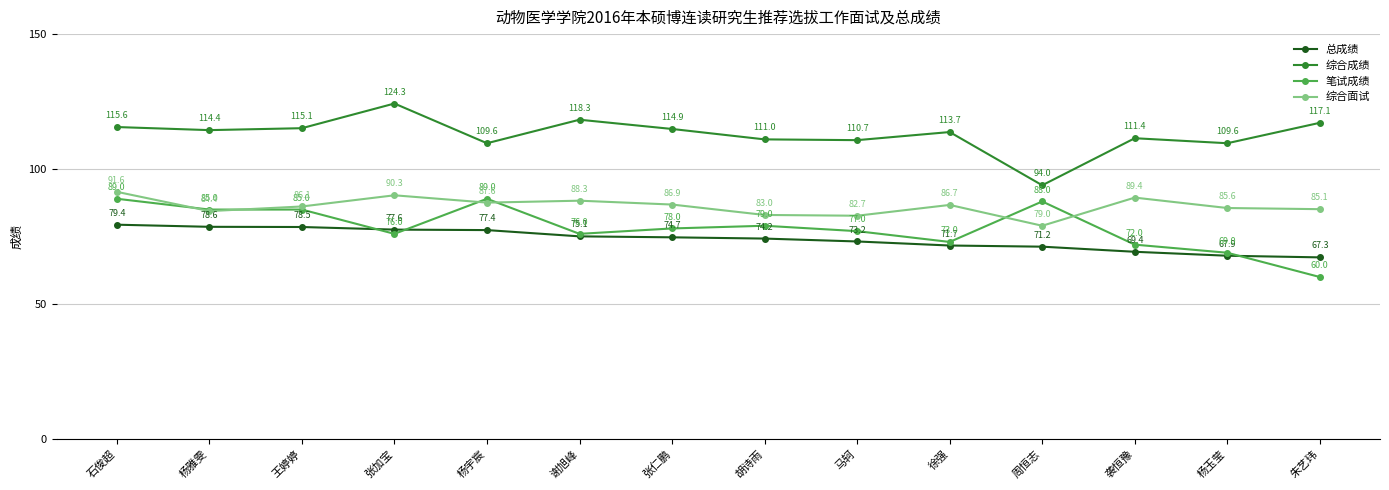

Does the chart have visible grid lines?

Yes